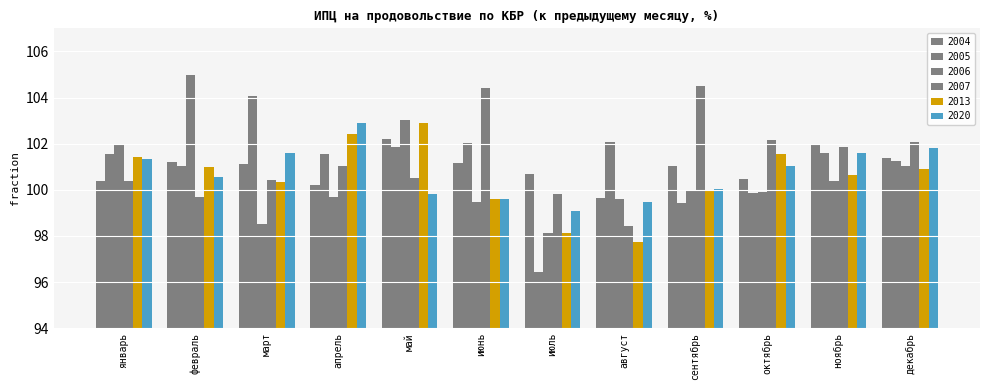

What is the minimum value shown in the chart?

96.4